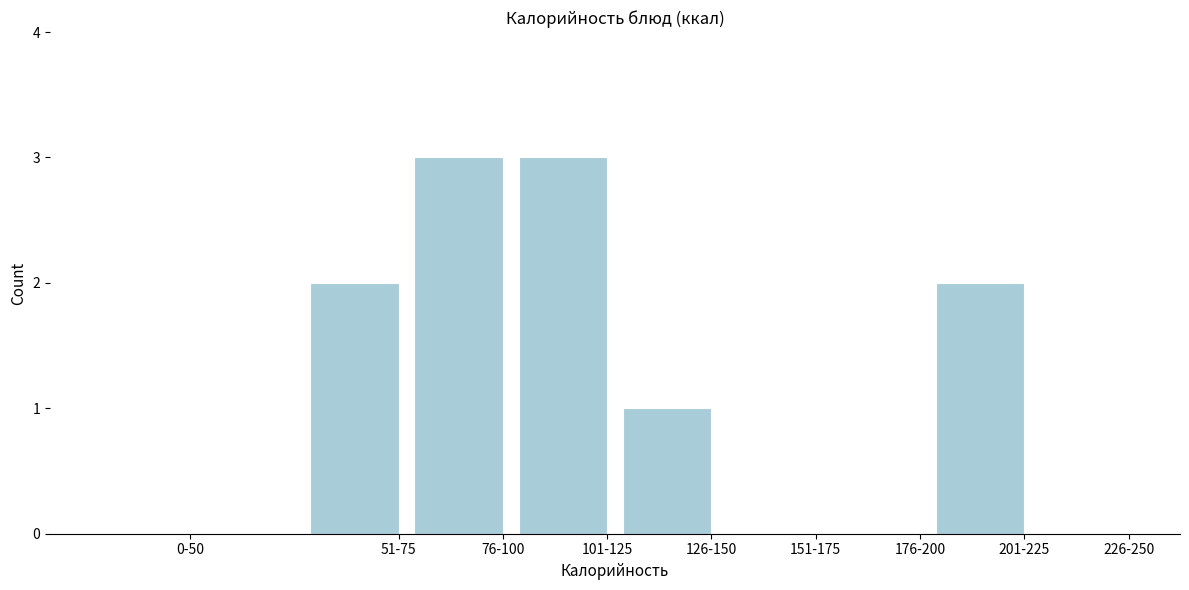

Reading right to left, transcribe all the data shown in this chart.

226-250=0	201-225=2	176-200=0	151-175=0	126-150=1	101-125=3	76-100=3	51-75=2	0-50=0